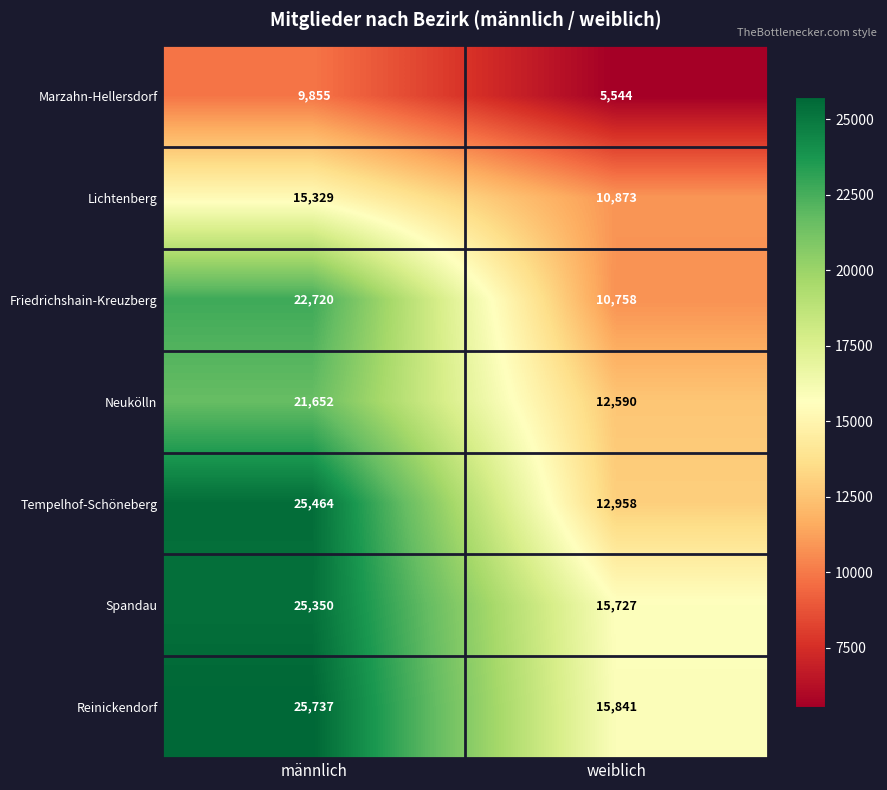

Reading left to right, extract all data points from this chart.

Marzahn-Hellersdorf: männlich=9855	weiblich=5544
Lichtenberg: männlich=15329	weiblich=10873
Friedrichshain-Kreuzberg: männlich=22720	weiblich=10758
Neukölln: männlich=21652	weiblich=12590
Tempelhof-Schöneberg: männlich=25464	weiblich=12958
Spandau: männlich=25350	weiblich=15727
Reinickendorf: männlich=25737	weiblich=15841